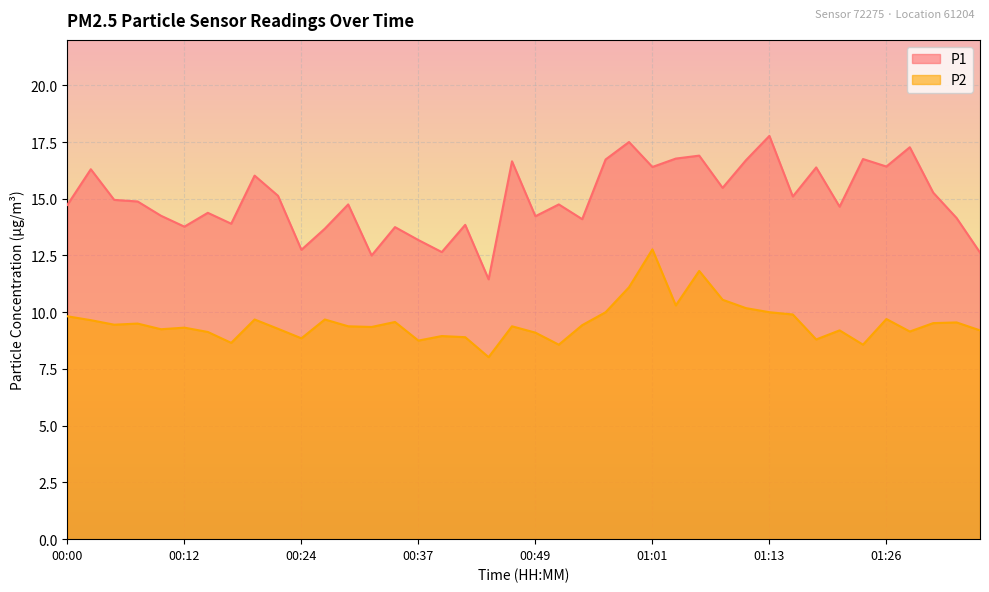

True or false: P2 and P1 cross at least once.

False